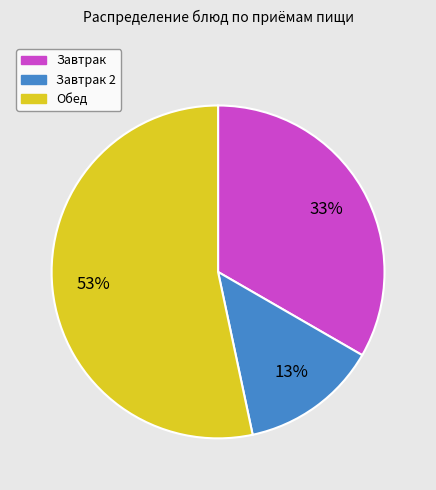

To the nearest percent, what is the average slice percentage?

33%